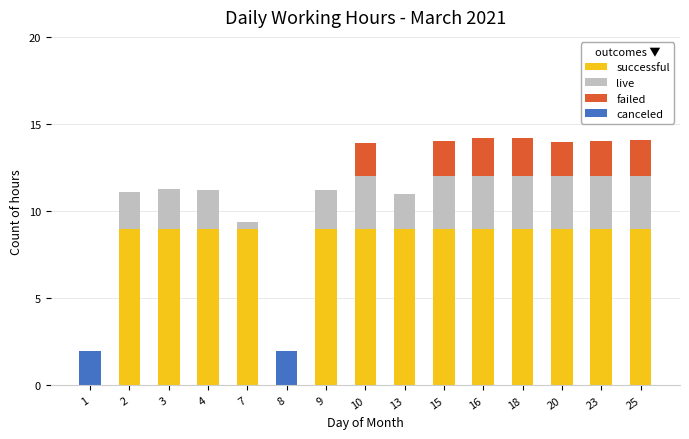

What is the maximum value for successful?

9.0